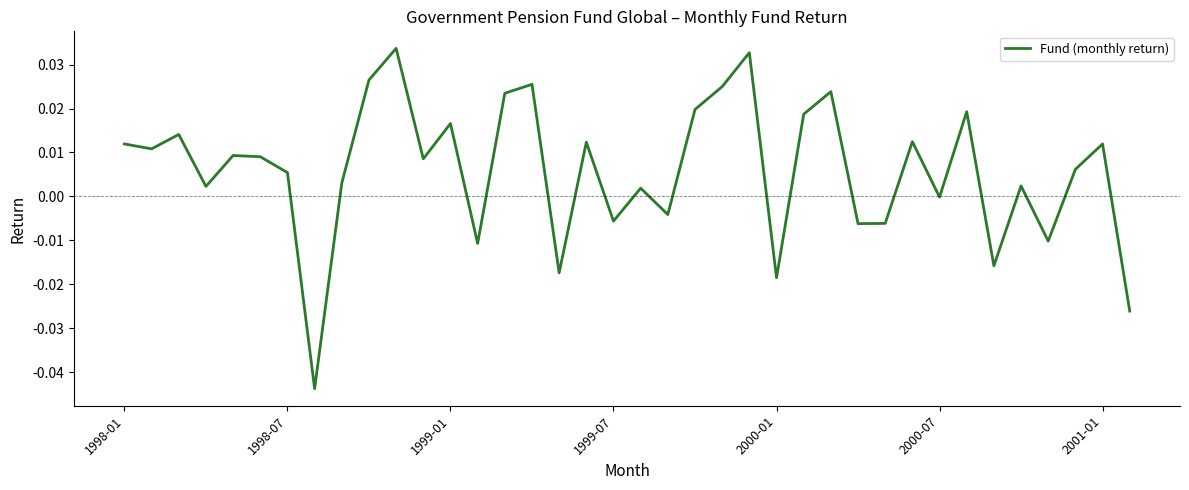

How many lines are shown in the chart?

1